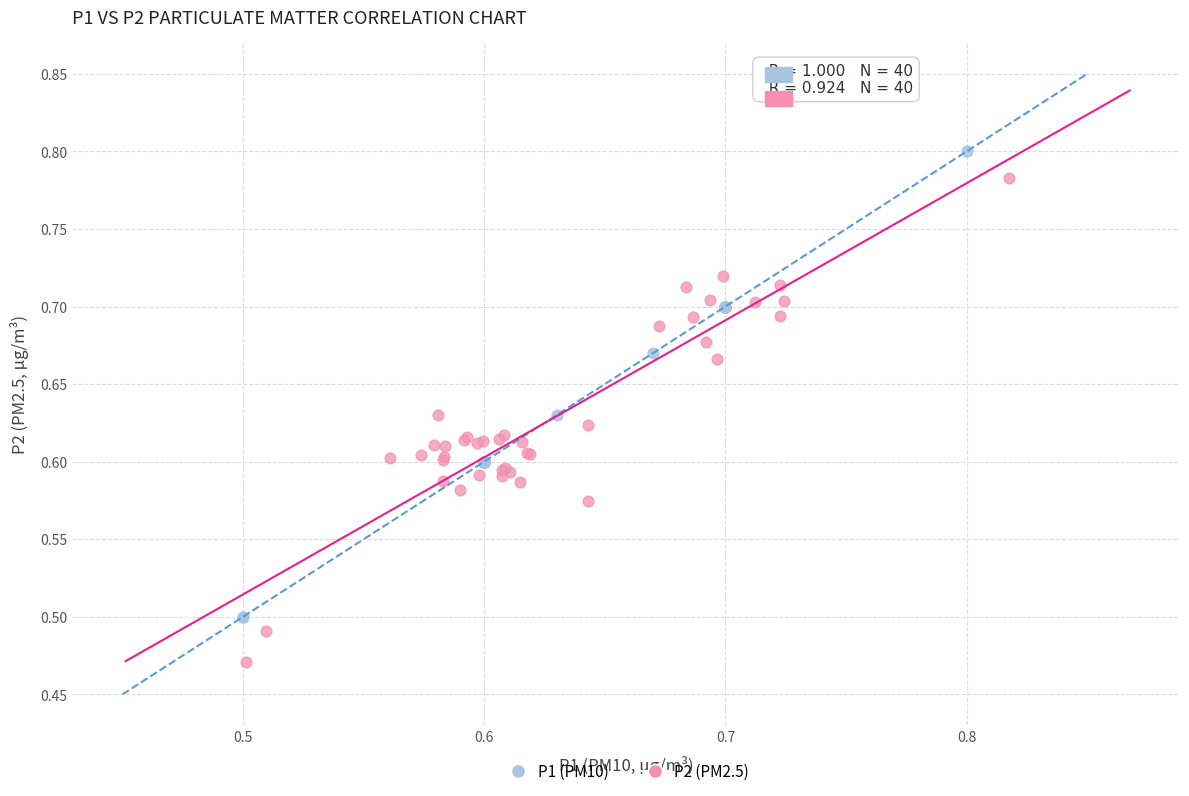

Which series reaches the minimum Y coordinate?

P2 (PM2.5)